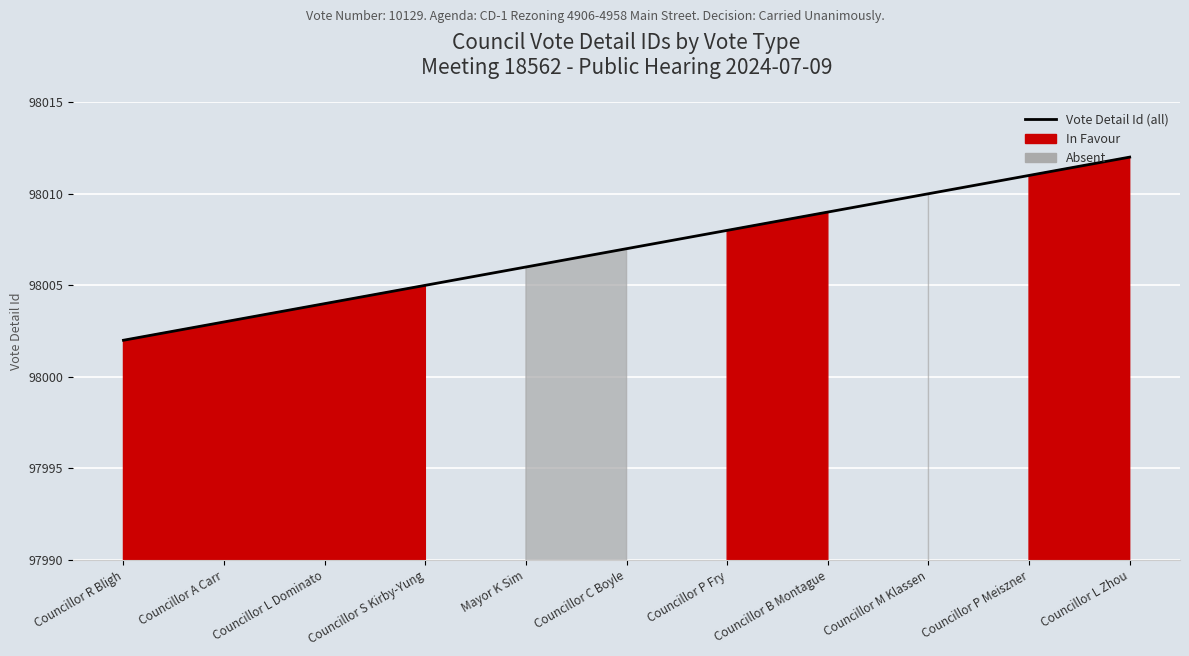

What is the sum of all values?

1078077